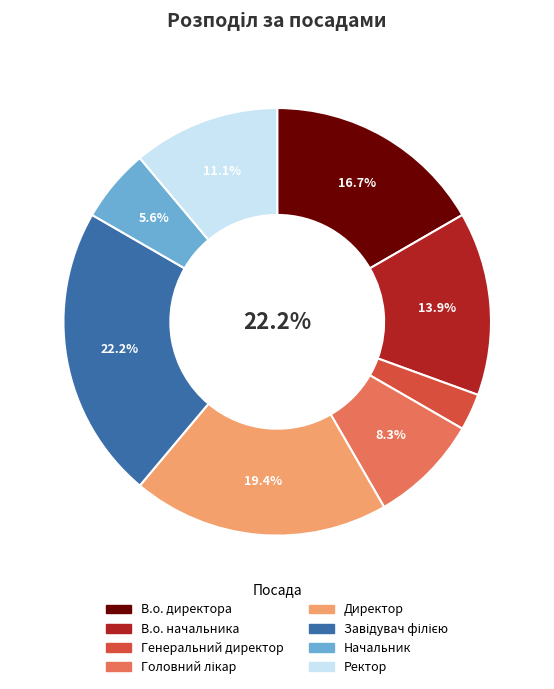

Is there any slice that represents more than half of the pie?

No